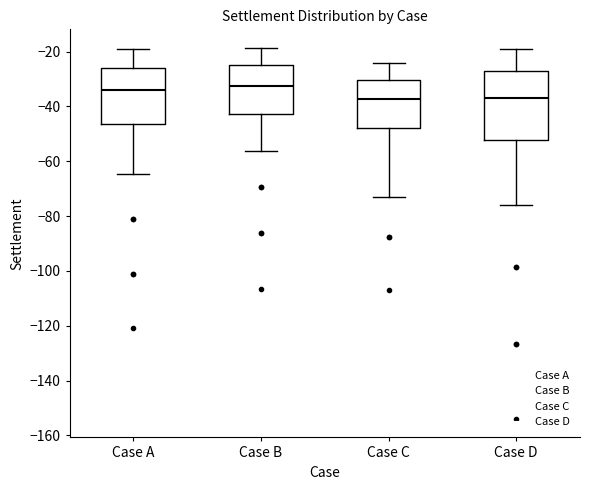

Where does the median line of the box for Case D sit on the y-axis? The values are not printed on the chart, so give them approximately, as read against the axis.

-36